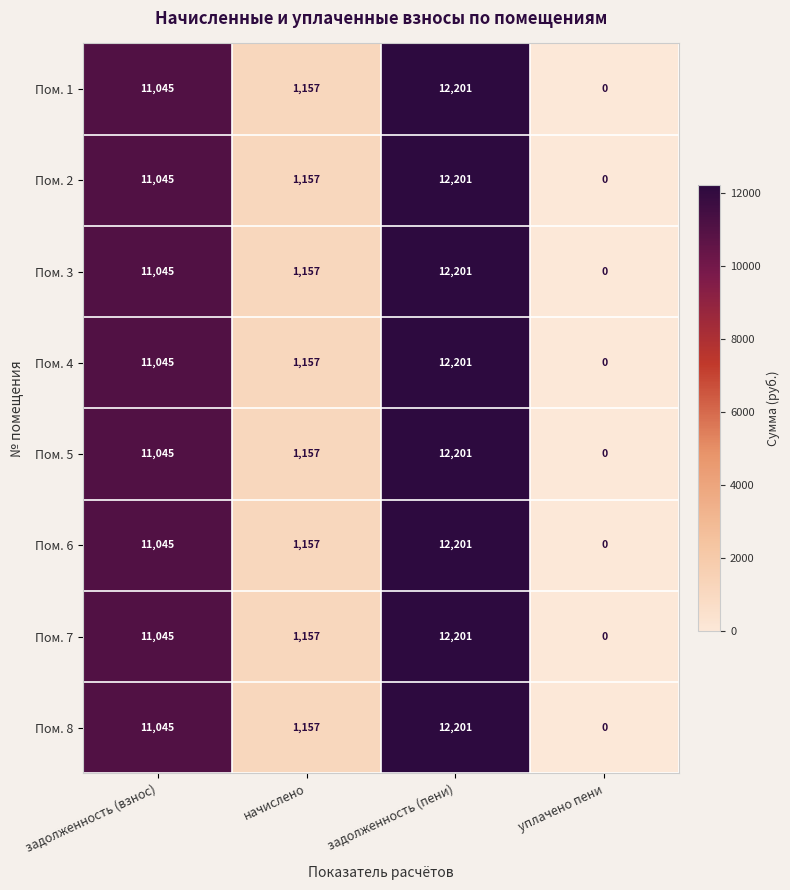

Where is Пом. 5 nearest to the value 6100?

начислено